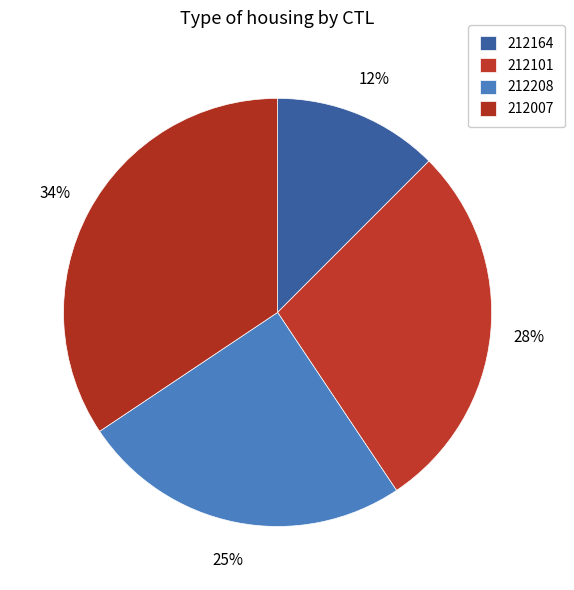

Is it true that 212208 is 25% of the pie?

True